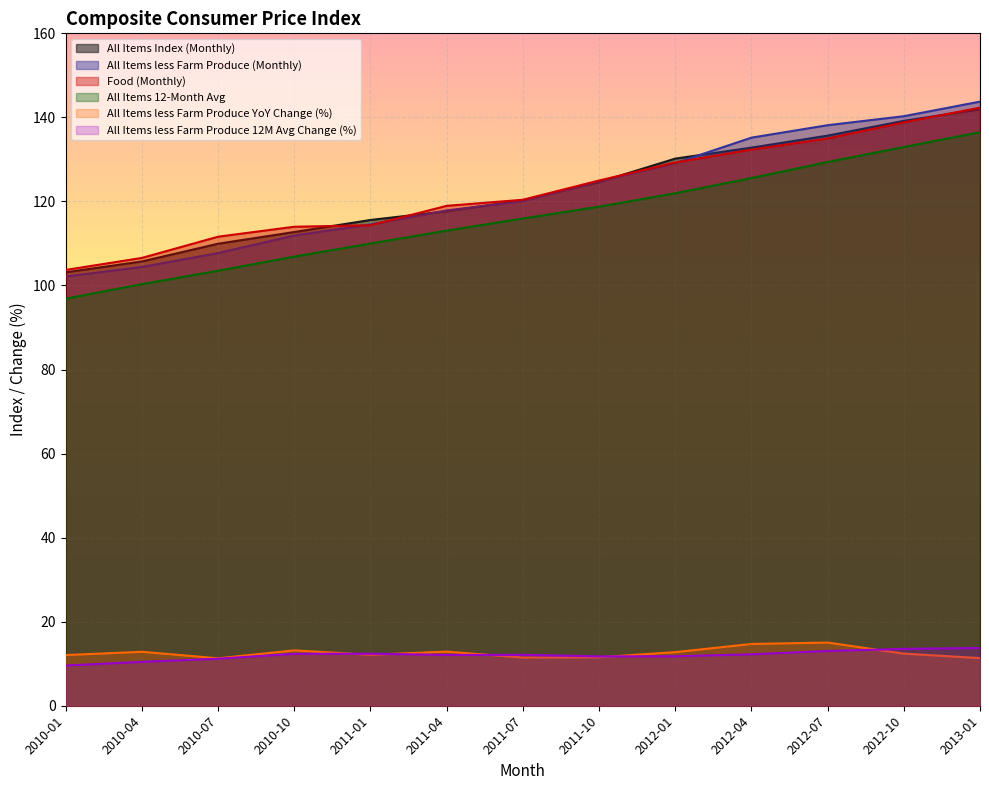

True or false: Food (Monthly) and All Items less Farm Produce YoY Change (%) intersect in this chart.

False